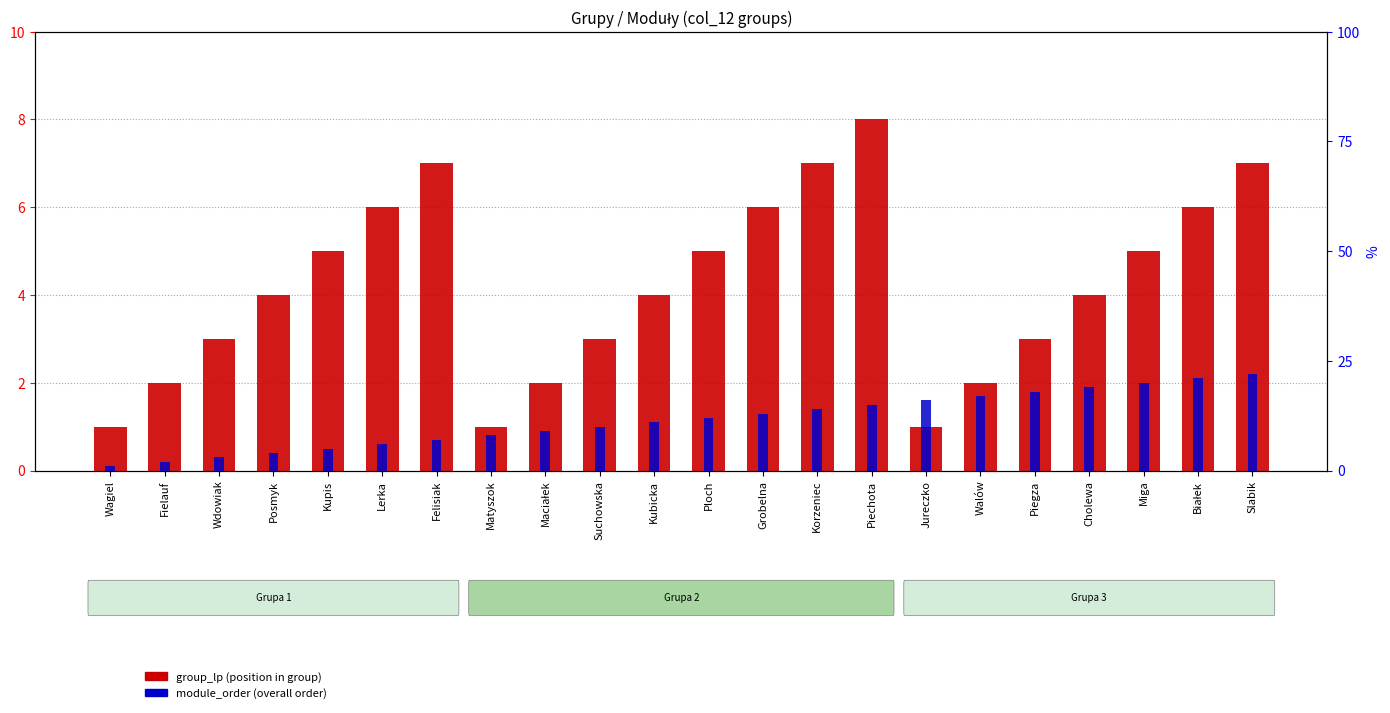

Are the bars horizontal?

No